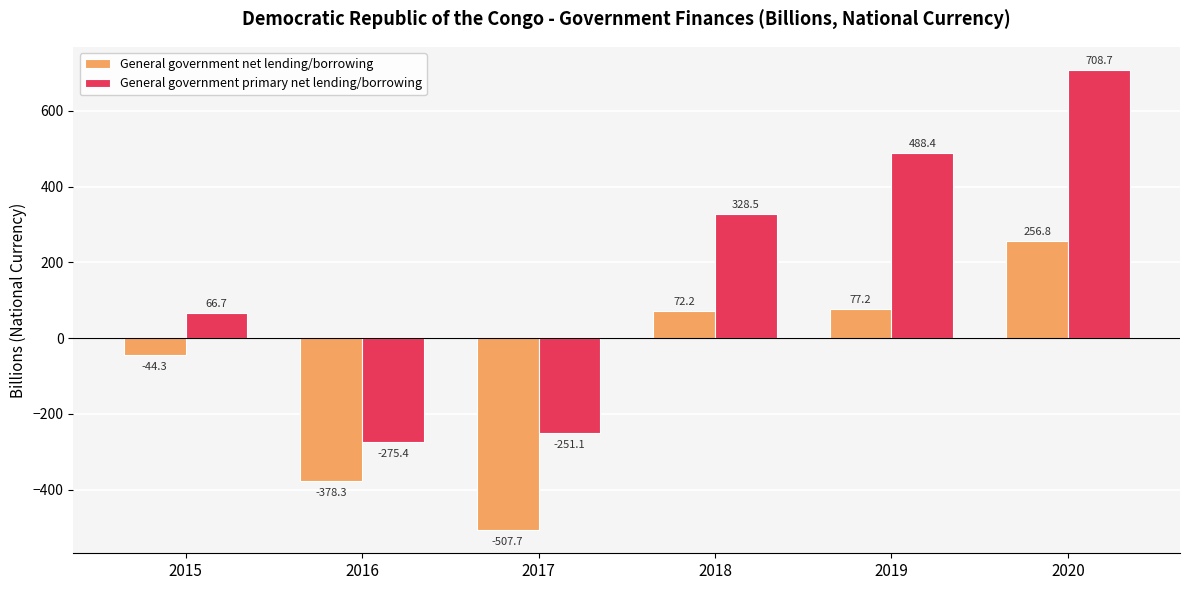

Is the value of General government net lending/borrowing at 2019 greater than the value of General government primary net lending/borrowing at 2015?

Yes